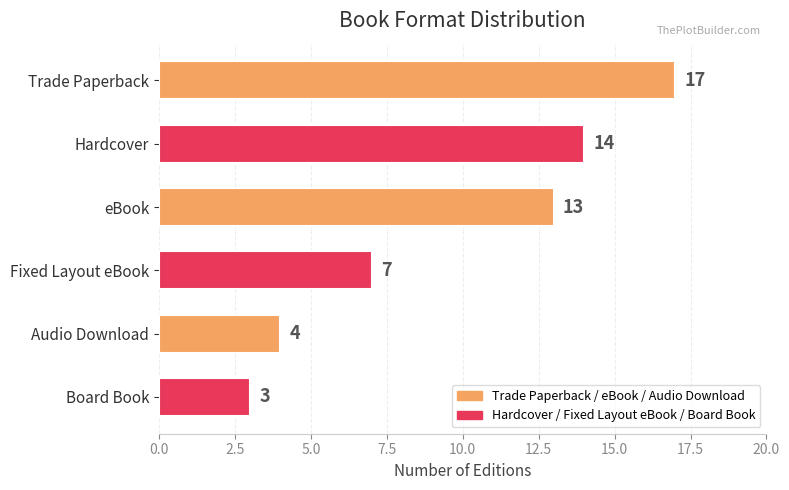

Between Hardcover and eBook, which is larger?

Hardcover